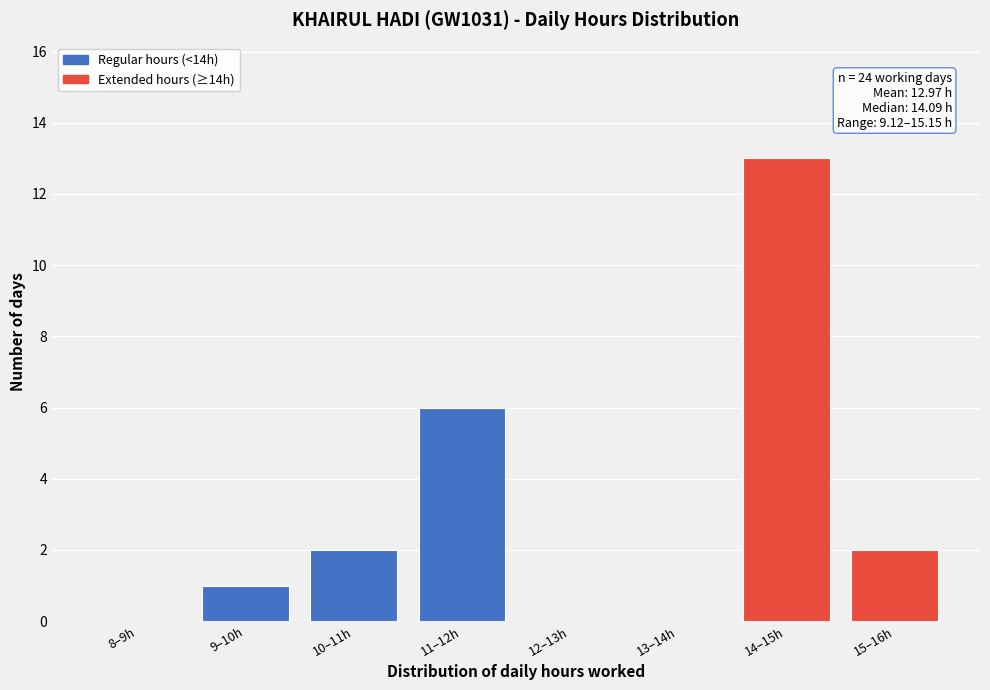

Reading left to right, extract all data points from this chart.

8–9h=0	9–10h=1	10–11h=2	11–12h=6	12–13h=0	13–14h=0	14–15h=13	15–16h=2